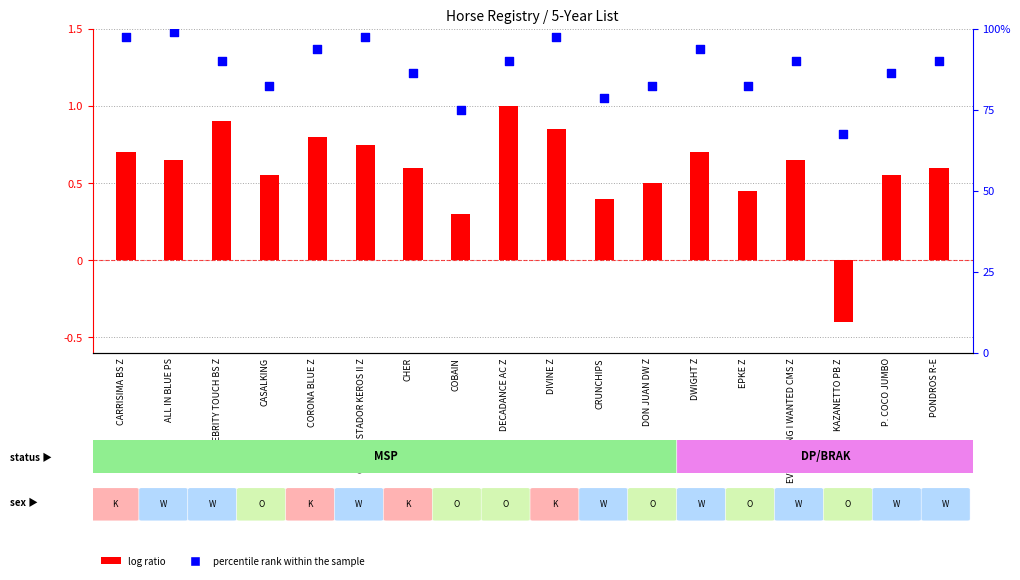

Which series contains the highest Y value?

percentile rank within the sample